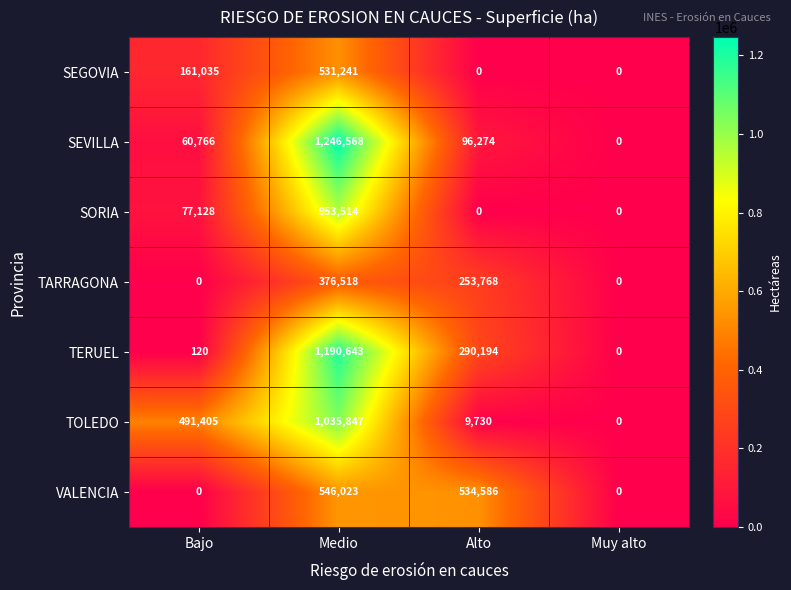

Where is SORIA nearest to the value 476757?

Bajo